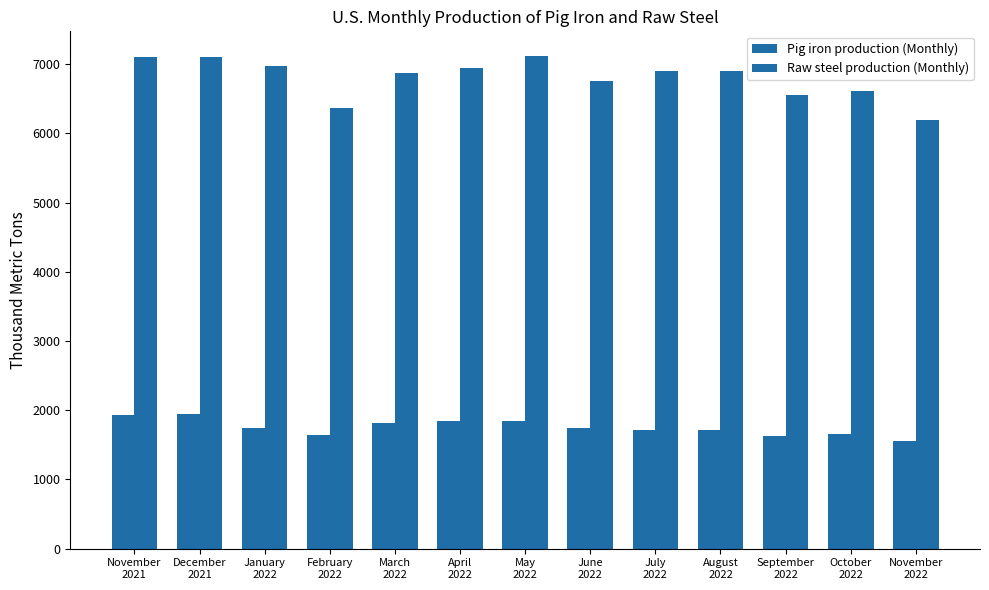

Reading left to right, what are all the values shown in this chart?

Pig iron production (Monthly): 1930	1940	1740	1640	1820	1840	1850	1750	1710	1720	1630	1650	1550
Raw steel production (Monthly): 7100	7100	6970	6370	6870	6950	7120	6760	6910	6910	6550	6610	6200